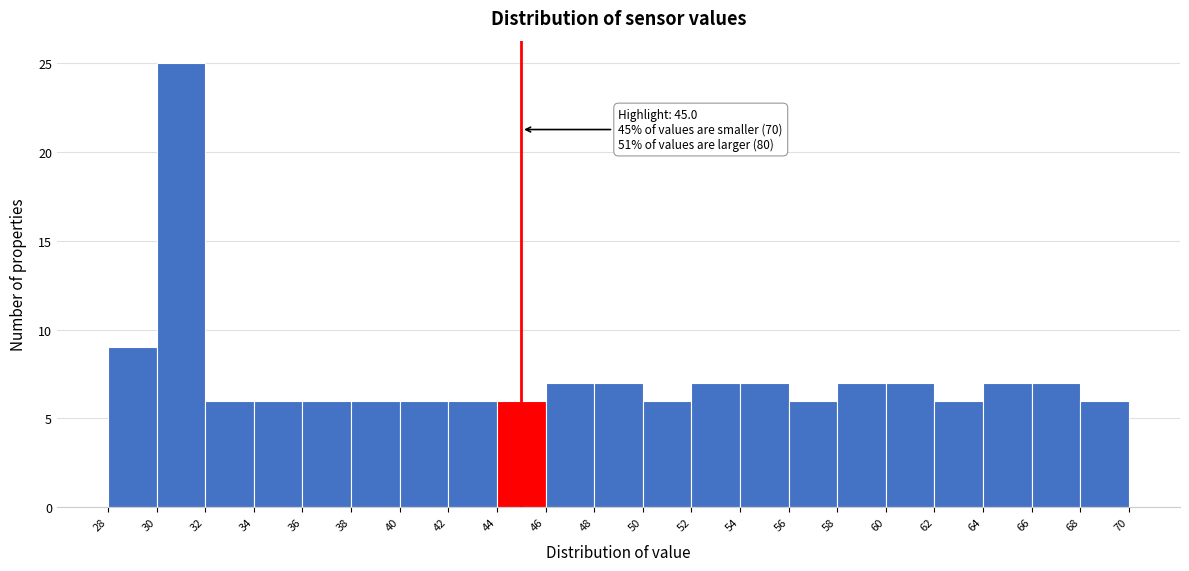

Which range on the x-axis has the tallest bar?

30 to 32